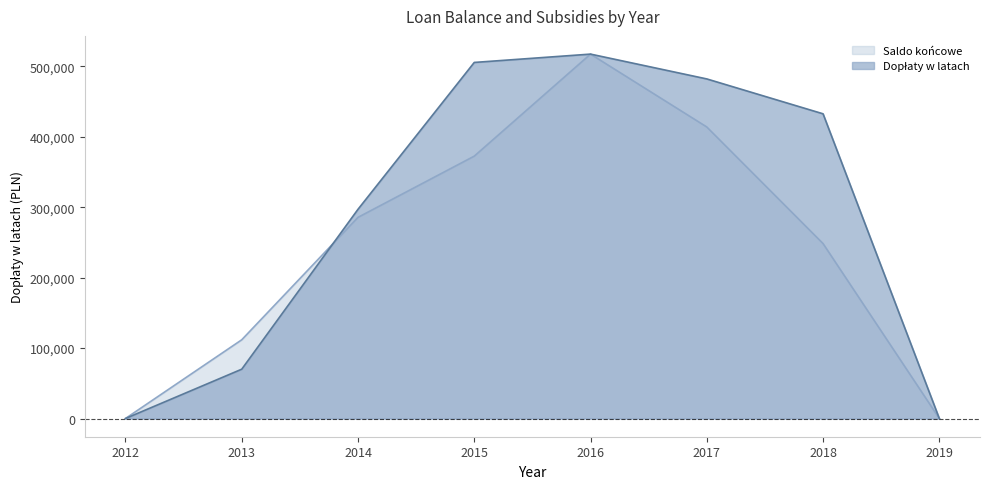

What are all the series names shown in the legend?

Dopłaty w latach, Saldo końcowe